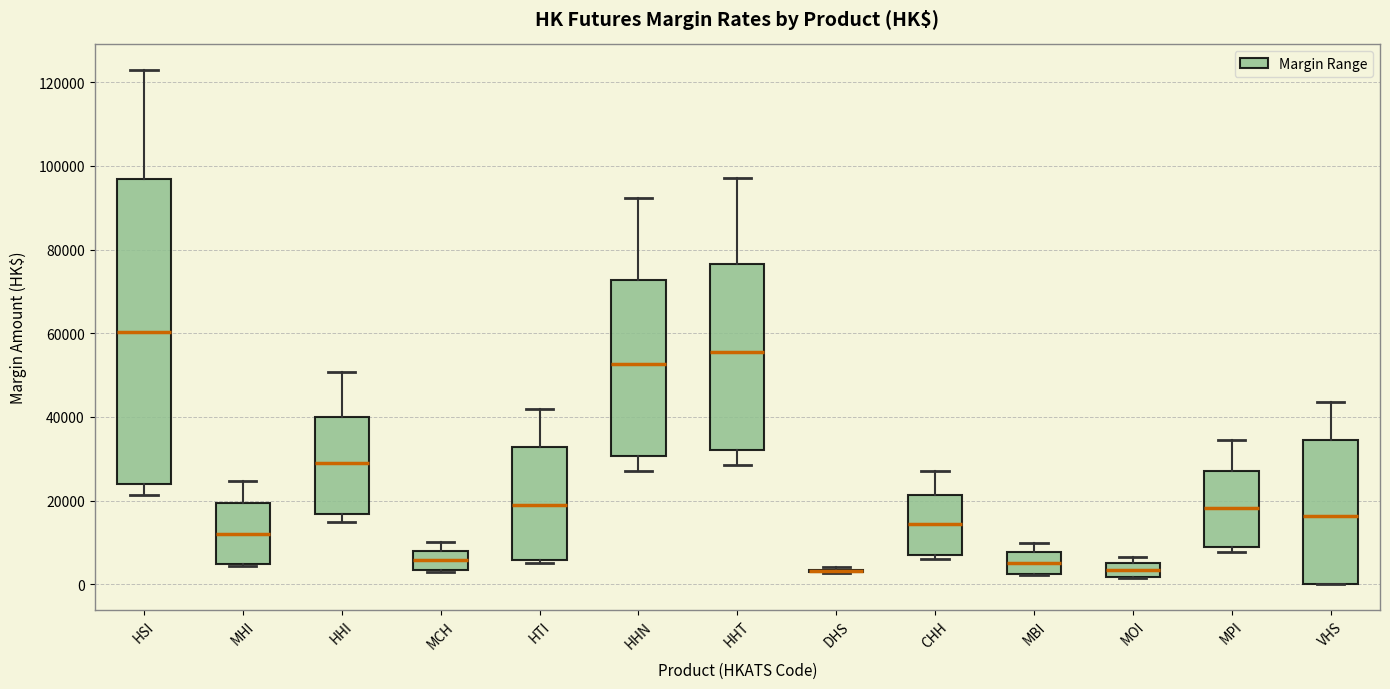

Reading left to right, read every box against the y-axis: the position of its median line, the range the box covers, and the ends of its whiskers. The values are not printed on the chart, so give them approximately, as read against the axis.

HSI: median 60000, box 24000 to 96000, whiskers 22000 to 122000
MHI: median 12000, box 4000 to 20000, whiskers 4000 to 24000
HHI: median 28000, box 16000 to 40000, whiskers 14000 to 50000
MCH: median 6000, box 4000 to 8000, whiskers 2000 to 10000
HTI: median 20000, box 6000 to 32000, whiskers 6000 (just below the box's lower edge) to 42000
HHN: median 52000, box 30000 to 72000, whiskers 28000 to 92000
HHT: median 56000, box 32000 to 76000, whiskers 28000 to 98000
DHS: box collapsed to a line at 4000, whiskers 2000 to 4000
CHH: median 14000, box 6000 to 22000, whiskers 6000 (just below the box's lower edge) to 28000
MBI: median 6000, box 2000 to 8000, whiskers 2000 to 10000
MOI: median 4000, box 2000 to 6000, whiskers 2000 to 6000 (just above the box's upper edge)
MPI: median 18000, box 8000 to 28000, whiskers 8000 (just below the box's lower edge) to 34000
VHS: median 16000, box 0 to 34000, whiskers 0 to 44000